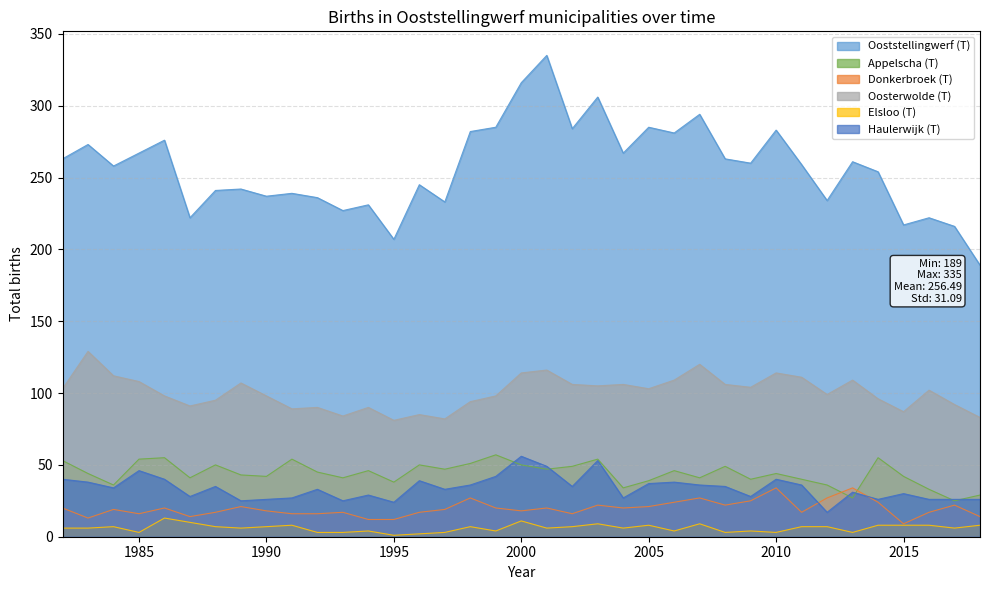

How many interior local peaks does the Appelscha (T) series have?

11